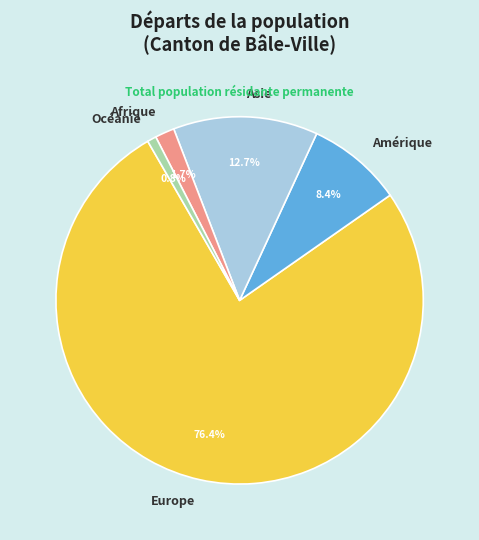

Count the number of slices in the pie.

5